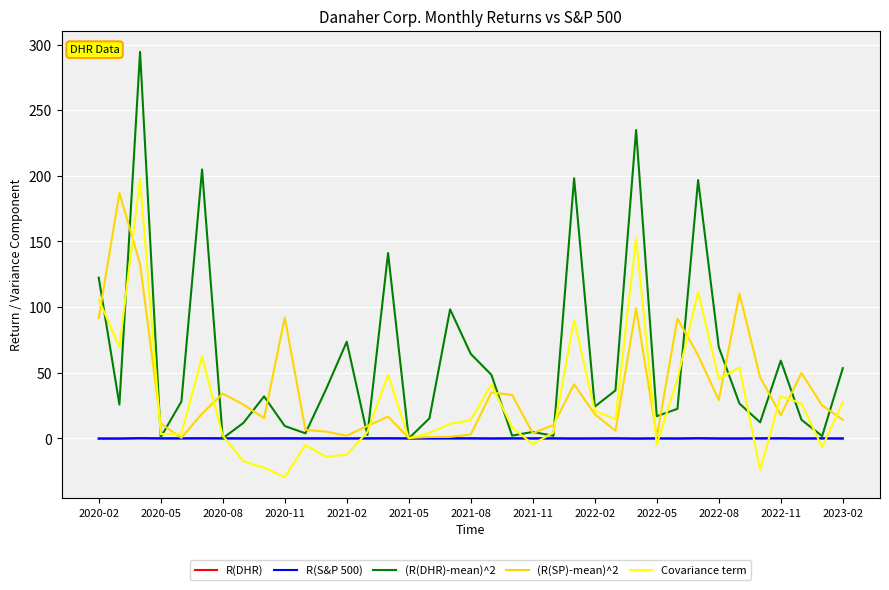

What is the smallest value displayed?

-29.5